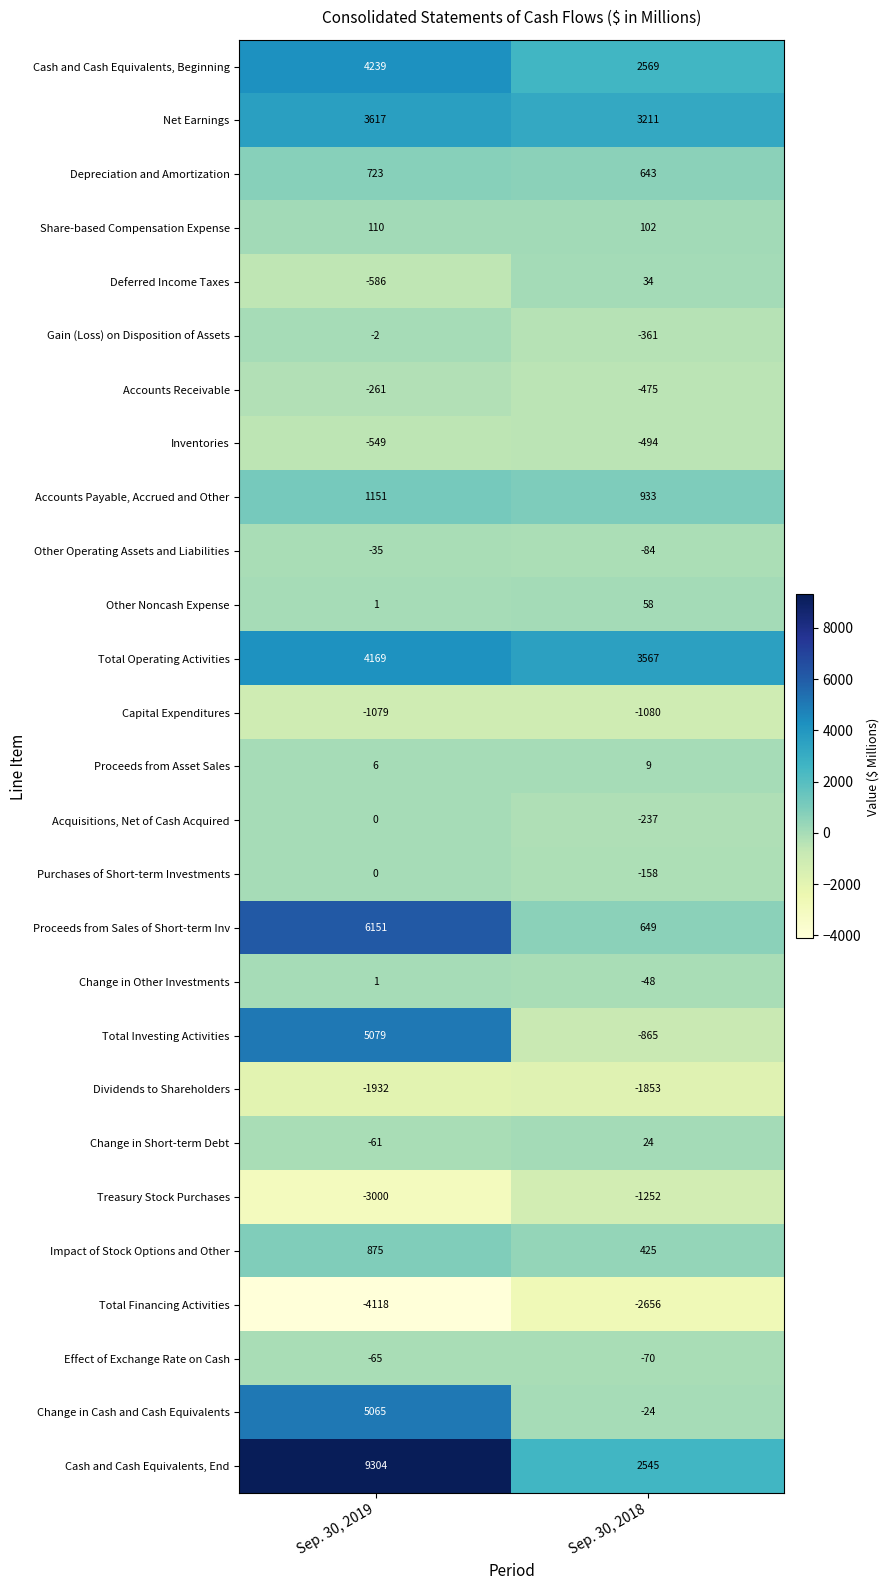

What is the average value of the Purchases of Short-term Investments series?

-79